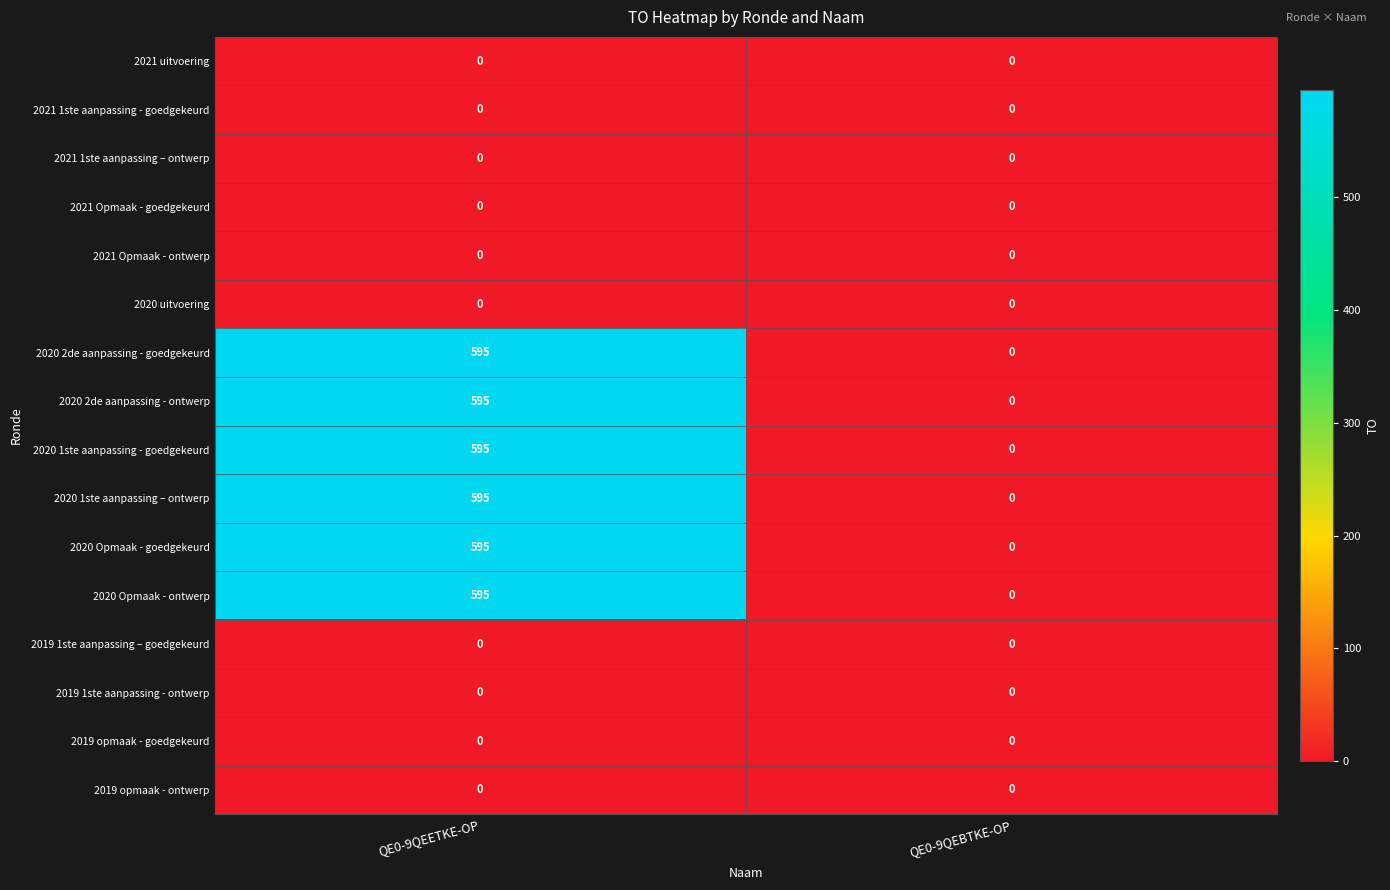

What is the maximum value shown in the chart?

595